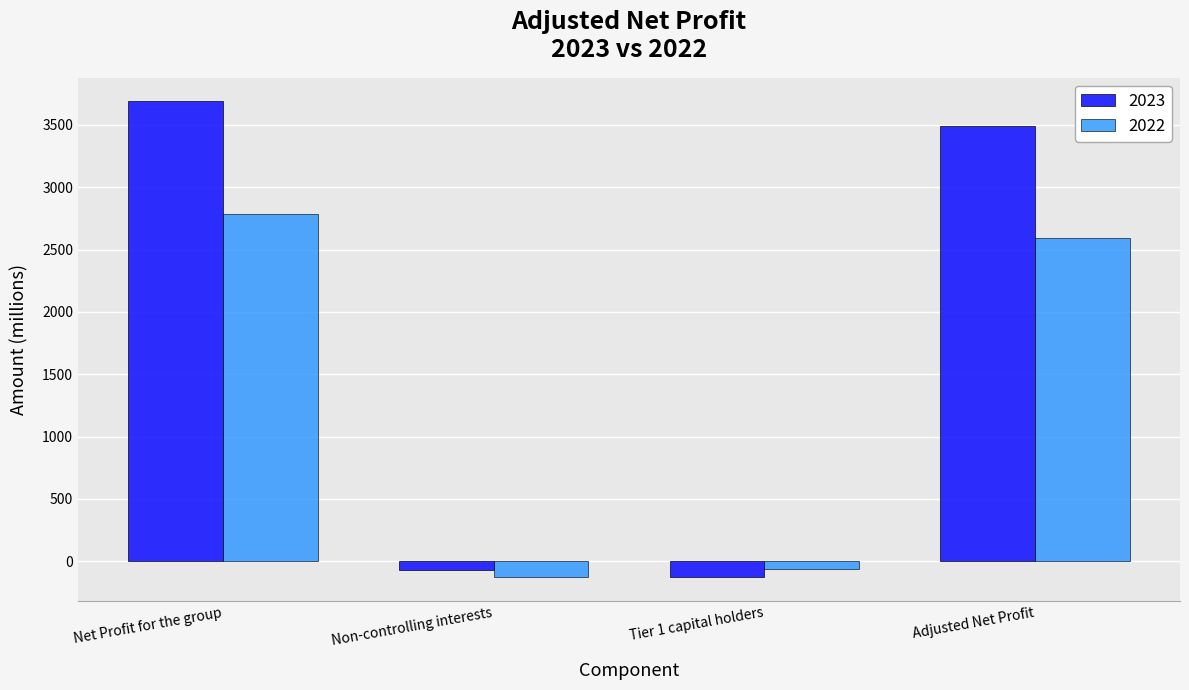

Reading left to right, list all the values displayed in this chart.

2023: 3688	-74	-125	3489
2022: 2785	-130	-63	2592